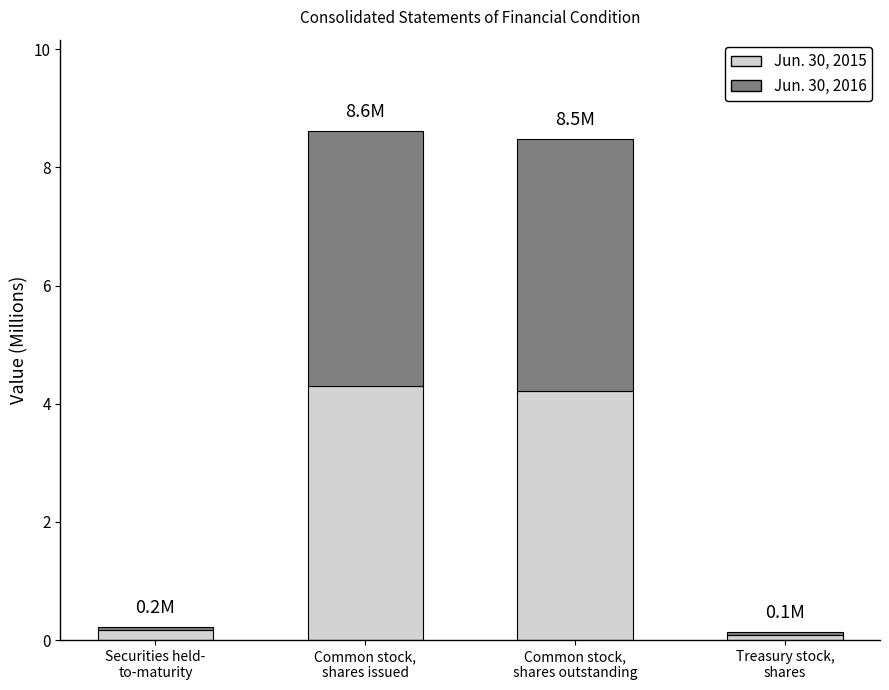

Reading right to left, transcribe the values for Jun. 30, 2015.

0.1	4.2	4.3	0.2